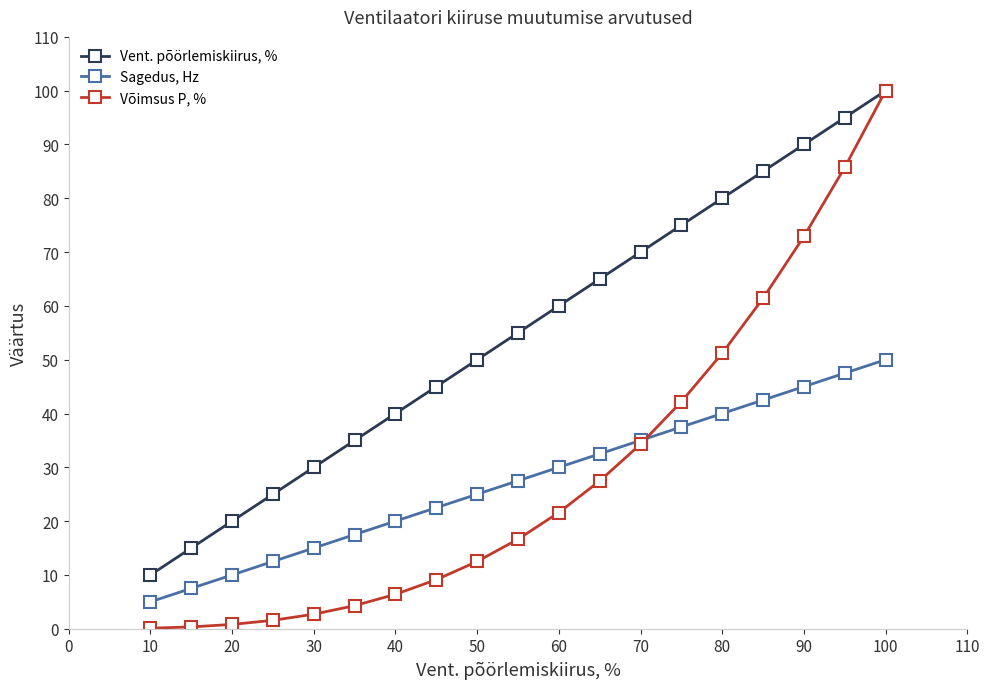

Which series has the largest total across all categories?

Vent. põörlemiskiirus, %